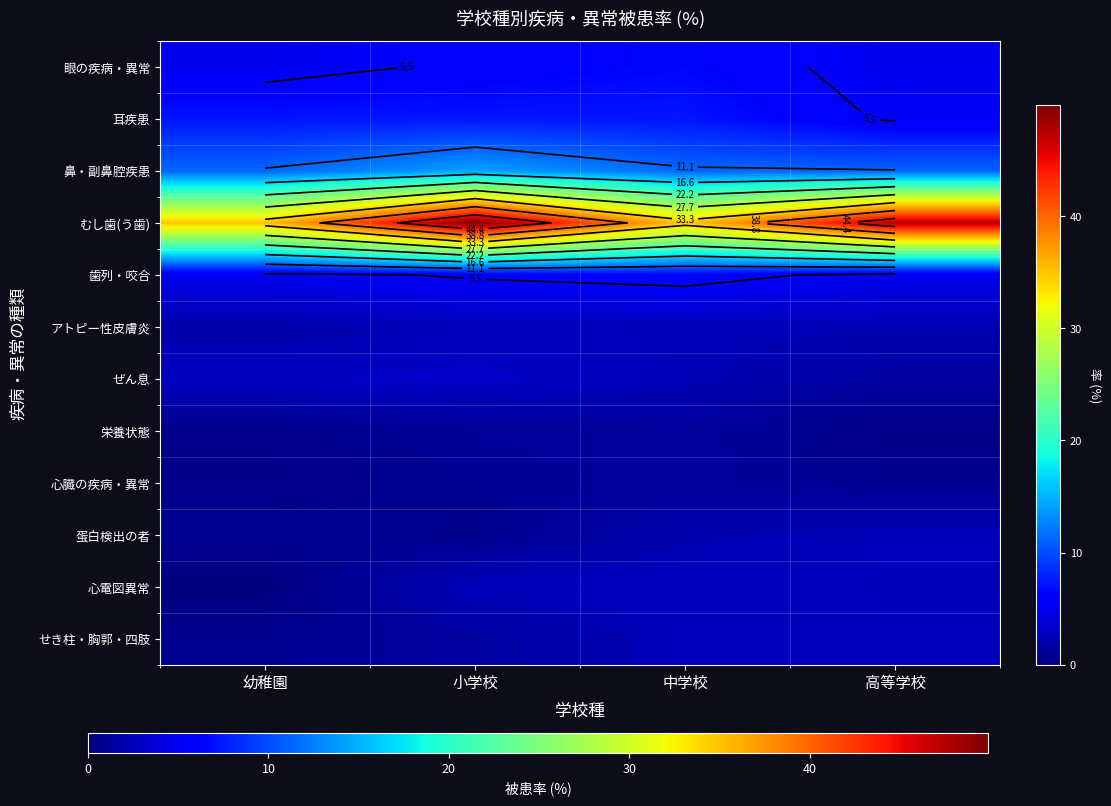

Which category has the lowest value in the アトピー性皮膚炎 series?

幼稚園